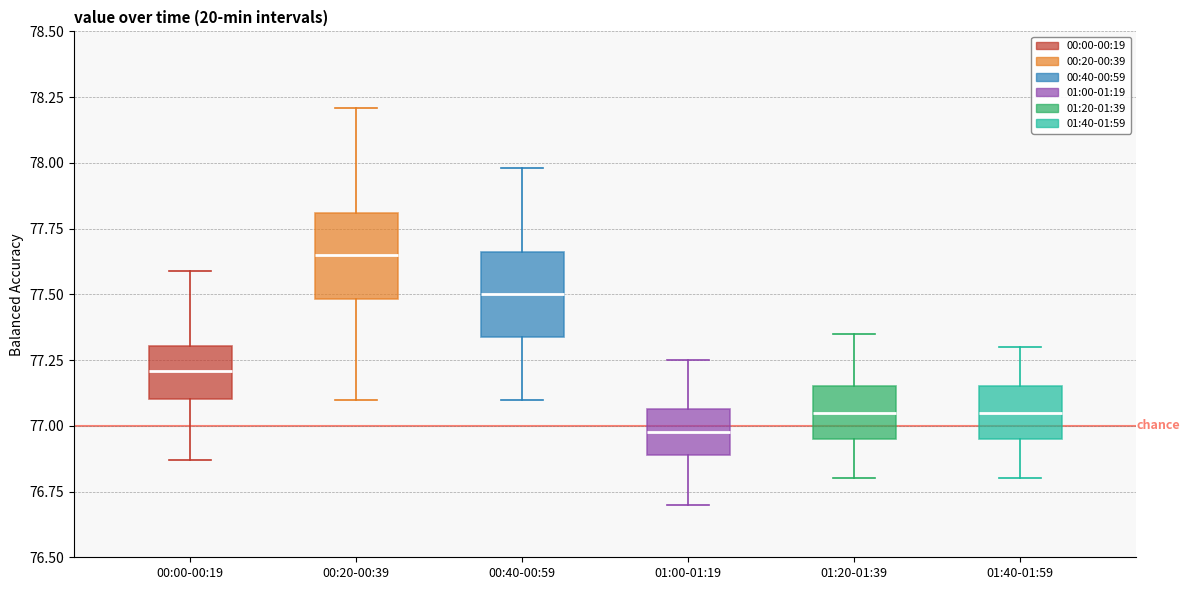

Reading left to right, transcribe this box plot: for each box, give where its median line is, the range the box spans, and where its two whiskers end, as read against the y-axis. The values are not printed on the chart, so give them approximately, as read against the axis.

00:00-00:19: median 77.20, box 77.10 to 77.30, whiskers 76.85 to 77.60
00:20-00:39: median 77.65, box 77.50 to 77.80, whiskers 77.10 to 78.20
00:40-00:59: median 77.50, box 77.35 to 77.65, whiskers 77.10 to 78.00
01:00-01:19: median 77.00, box 76.90 to 77.05, whiskers 76.70 to 77.25
01:20-01:39: median 77.05, box 76.95 to 77.15, whiskers 76.80 to 77.35
01:40-01:59: median 77.05, box 76.95 to 77.15, whiskers 76.80 to 77.30